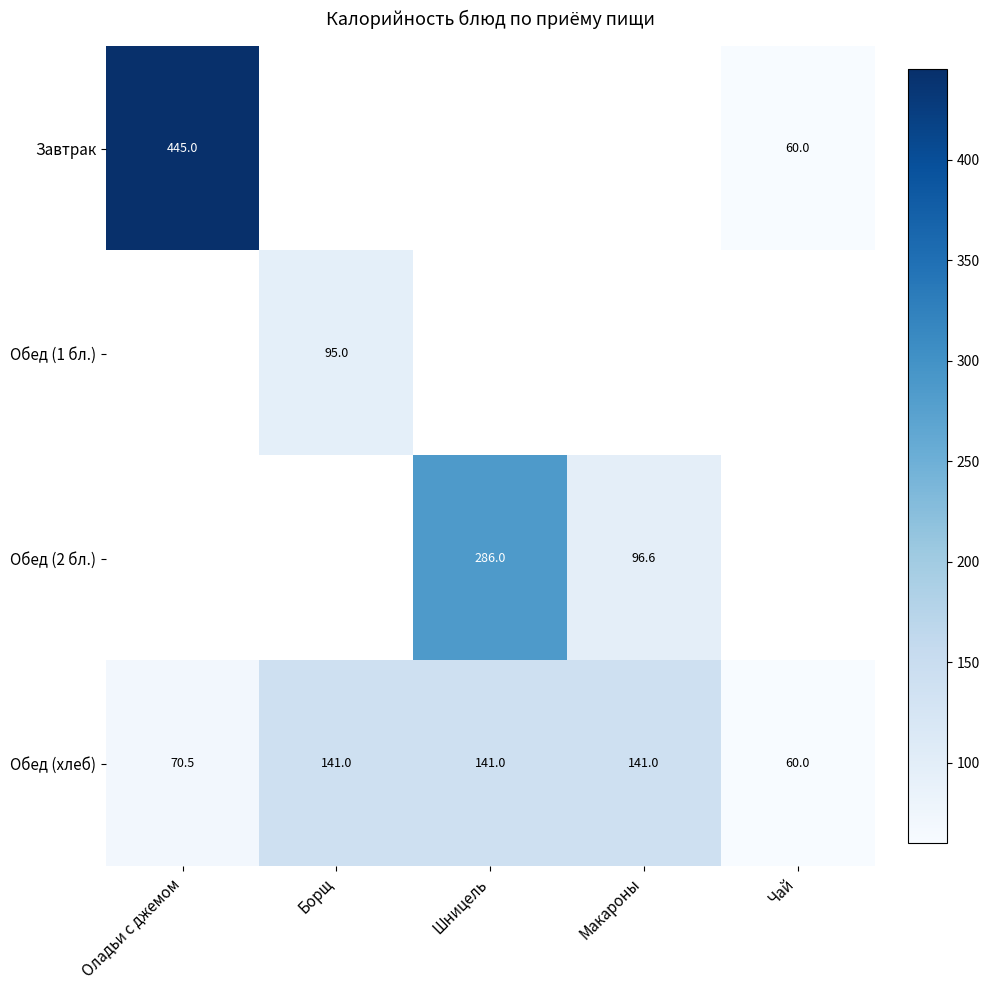

Is the value of Обед (хлеб) at Макароны greater than the value of Обед (2 бл.) at Шницель?

No